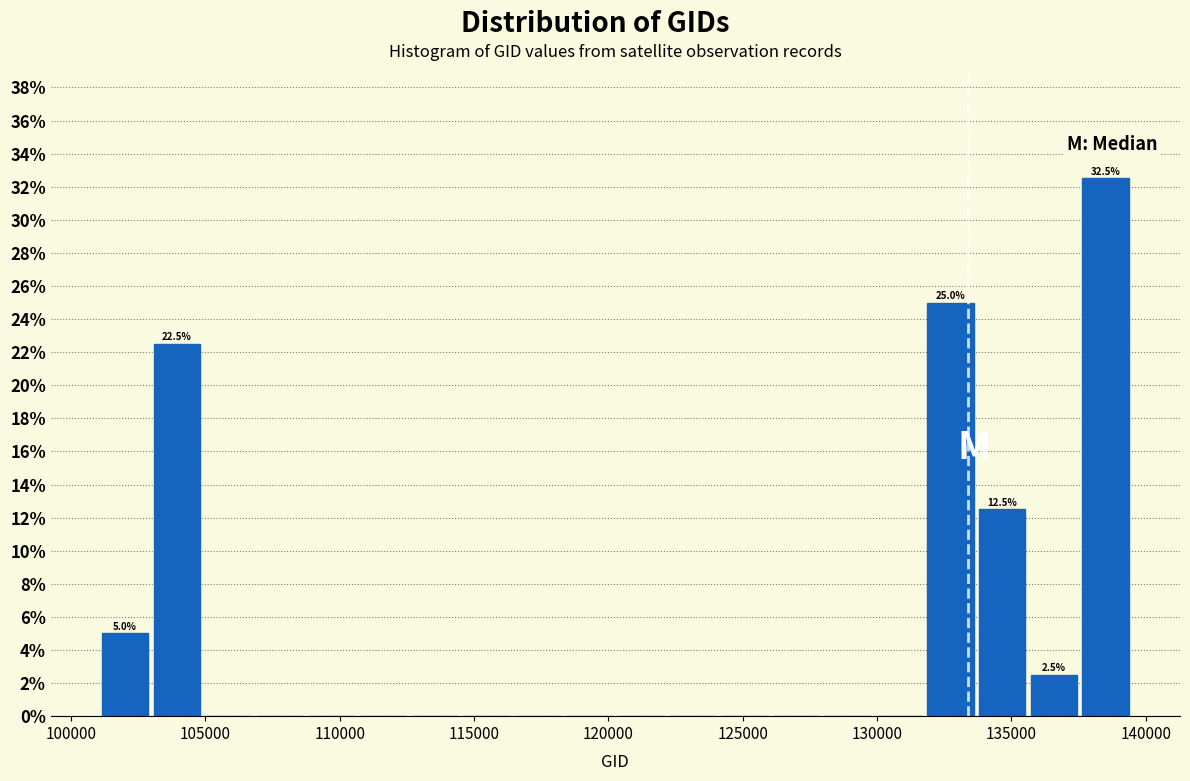

Read against the x-axis, roughly where is the centre of the tallest bar?

138500